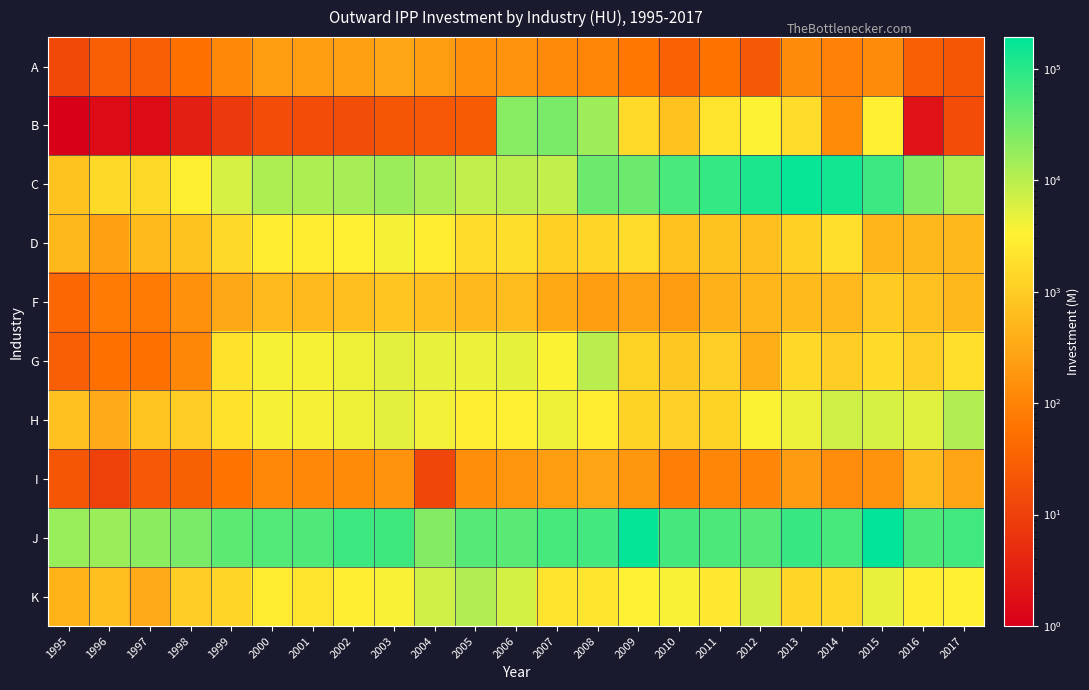

At which category is the sum across all series the highest?

2015